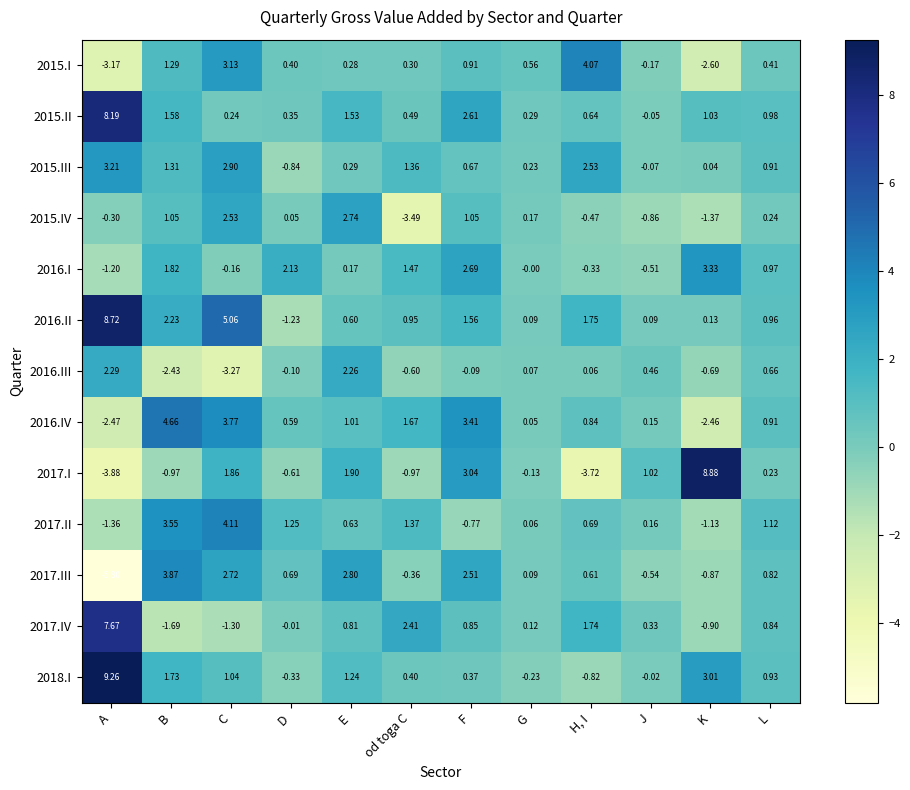

List the labels in order of 2018.I value, largest first.

A, K, B, E, C, L, od toga C, F, J, G, D, H, I